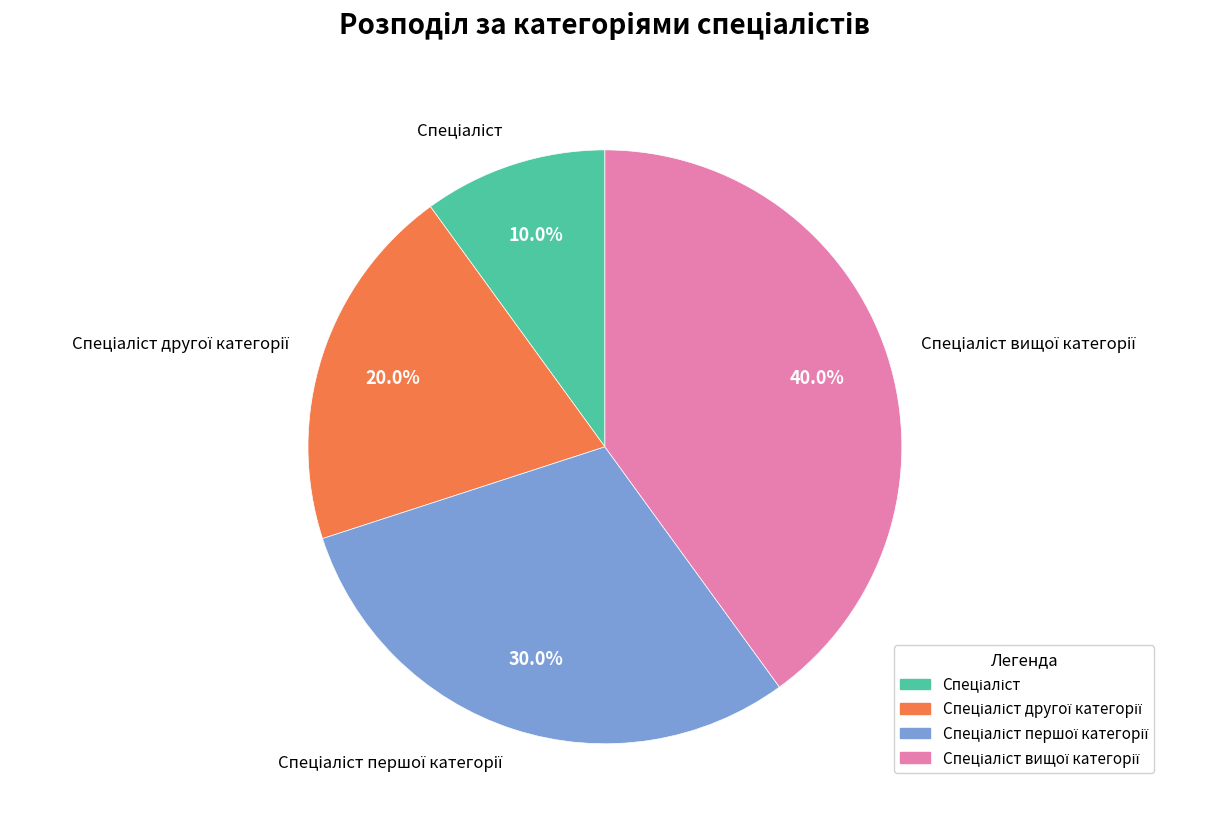

Is there a majority slice in this chart?

No